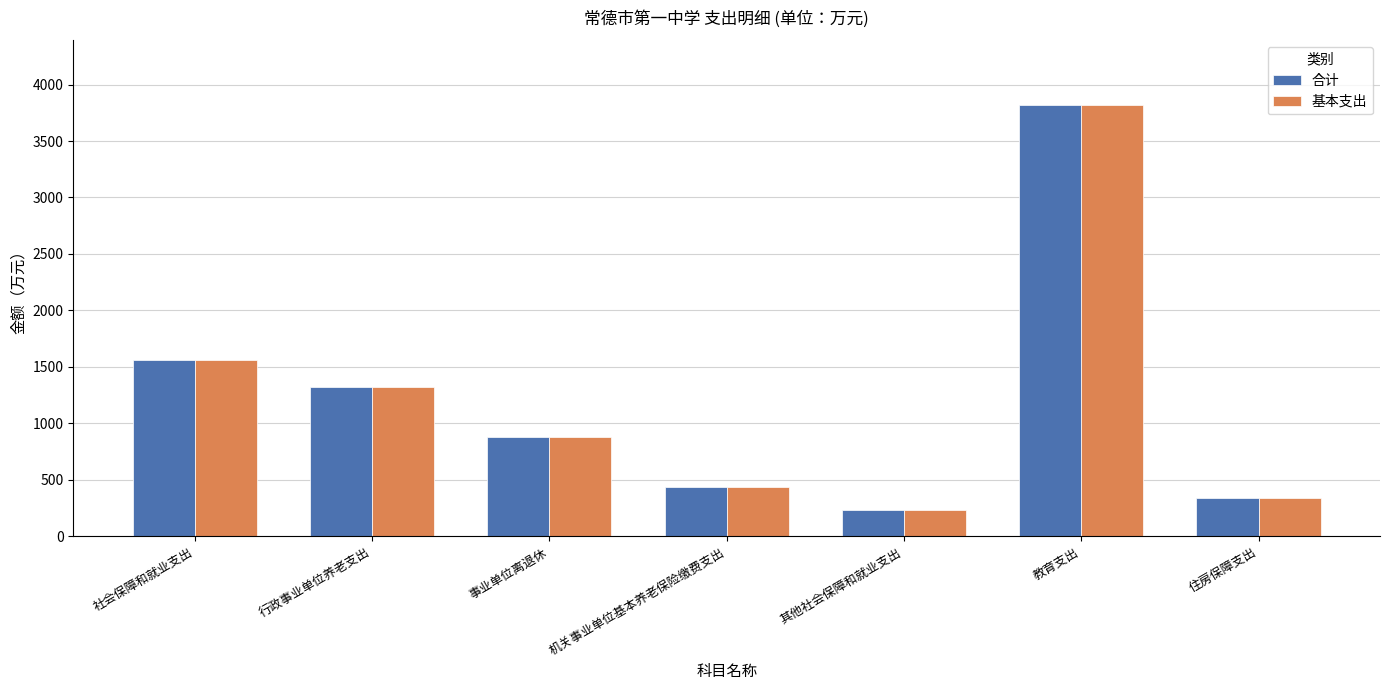

What is the total value across all series at 行政事业单位养老支出?

2648.4